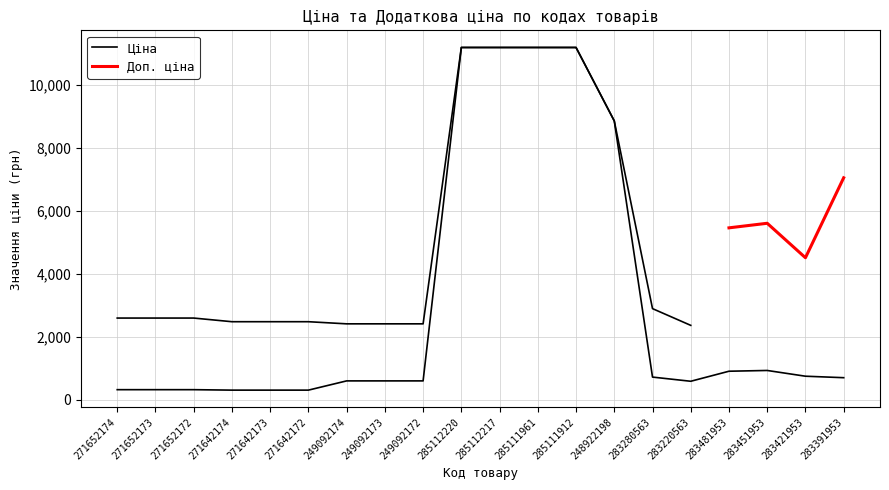

Approximately how many times larger is the value at 285111961 compared to 283421953?

14.9